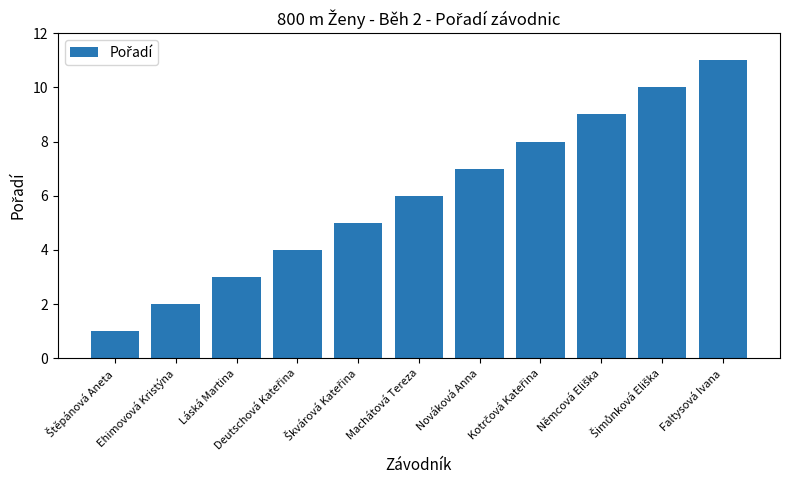

What is the difference between the second highest and minimum values?

9